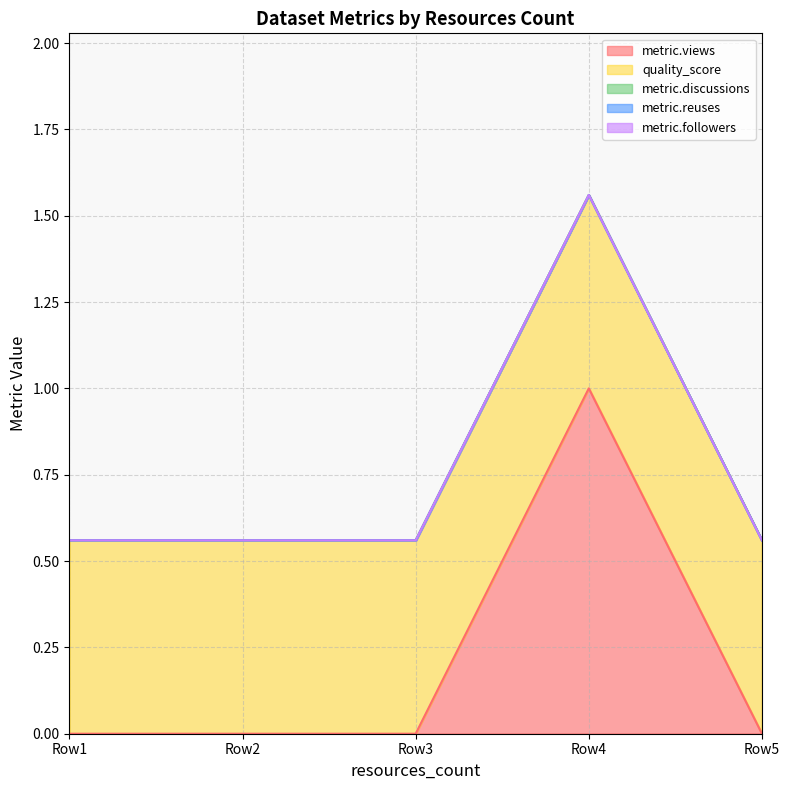

True or false: metric.discussions and quality_score intersect in this chart.

False